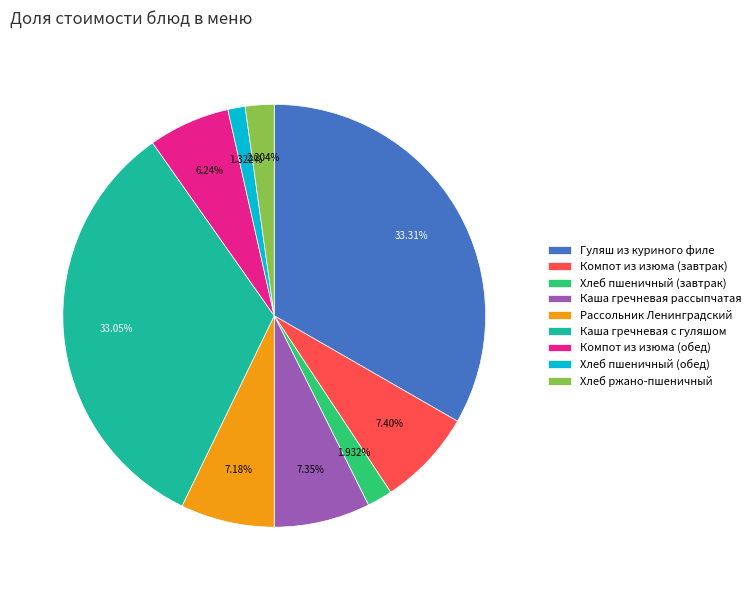

To the nearest percent, what percentage of the pie is Компот из изюма (завтрак)?

7%